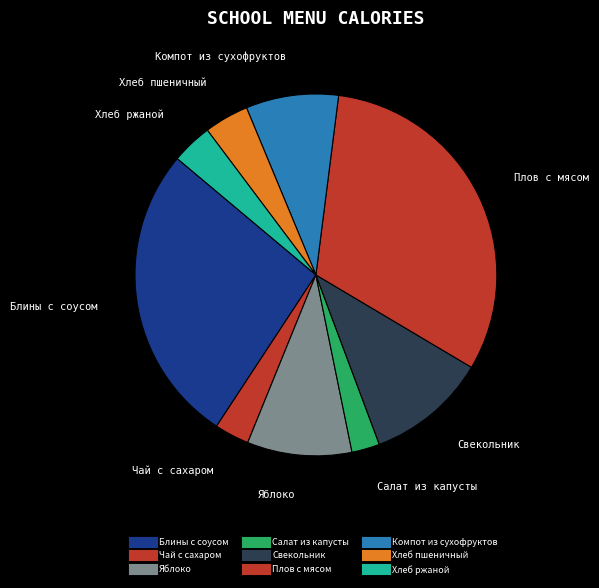

What is the change in value from Блины с соусом to Свекольник?

-186.8